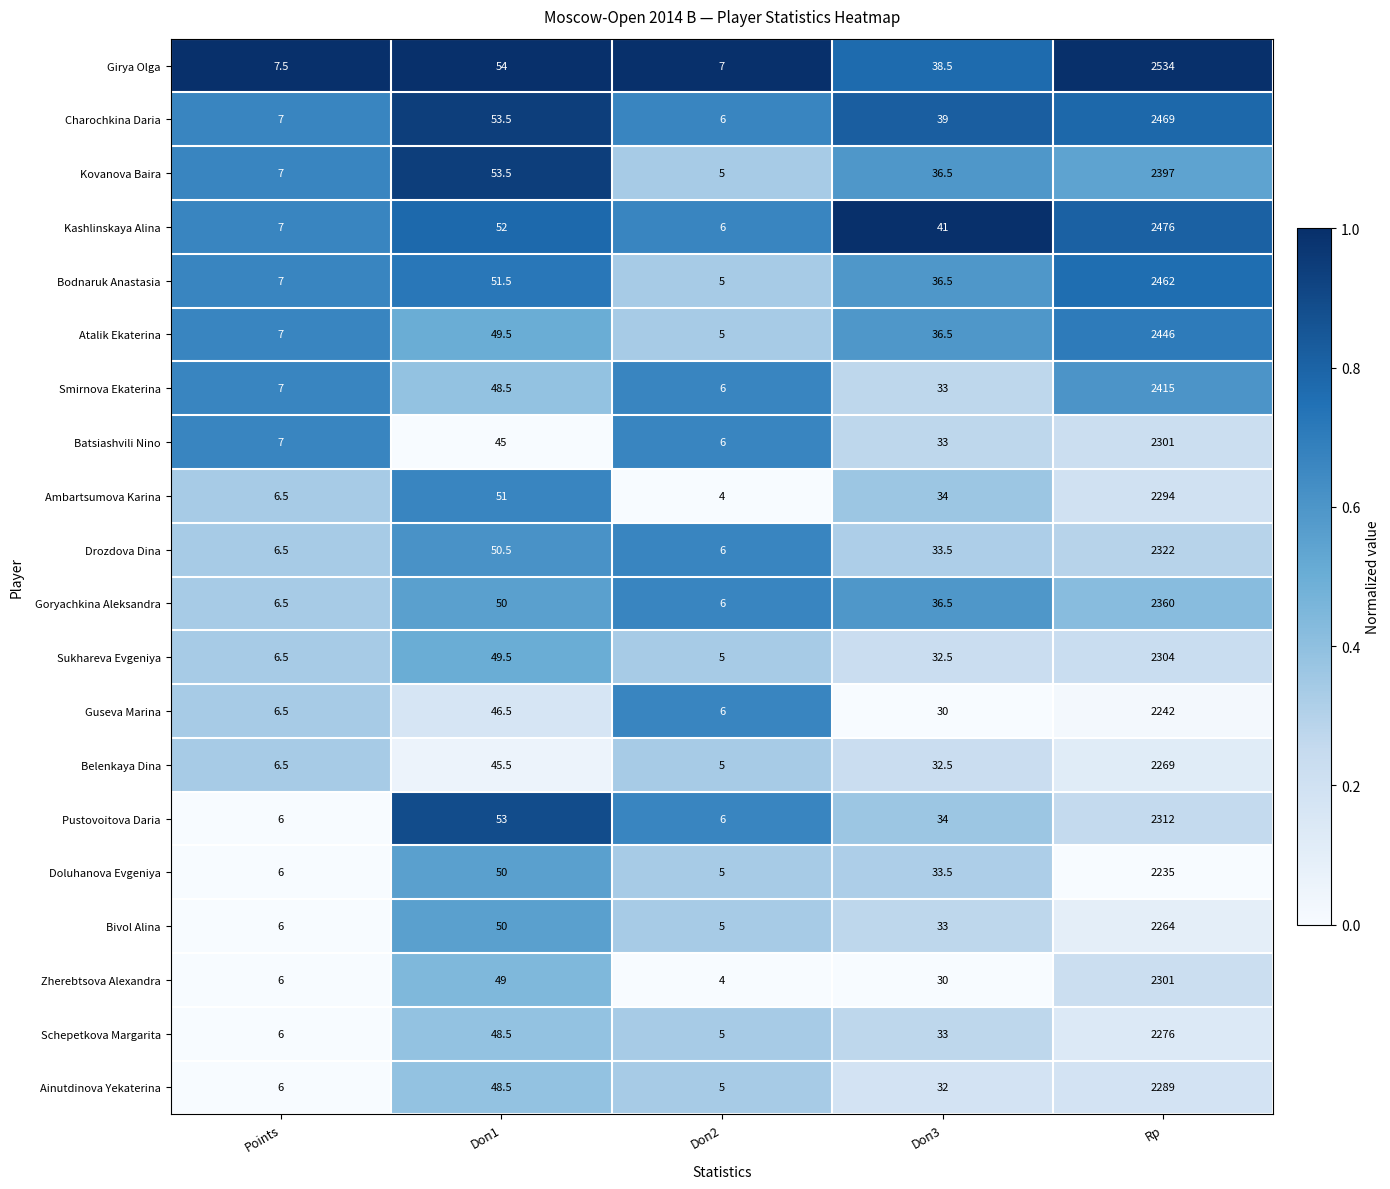

Between Doп2 and Rp, which series saw the biggest shift?

Girya Olga